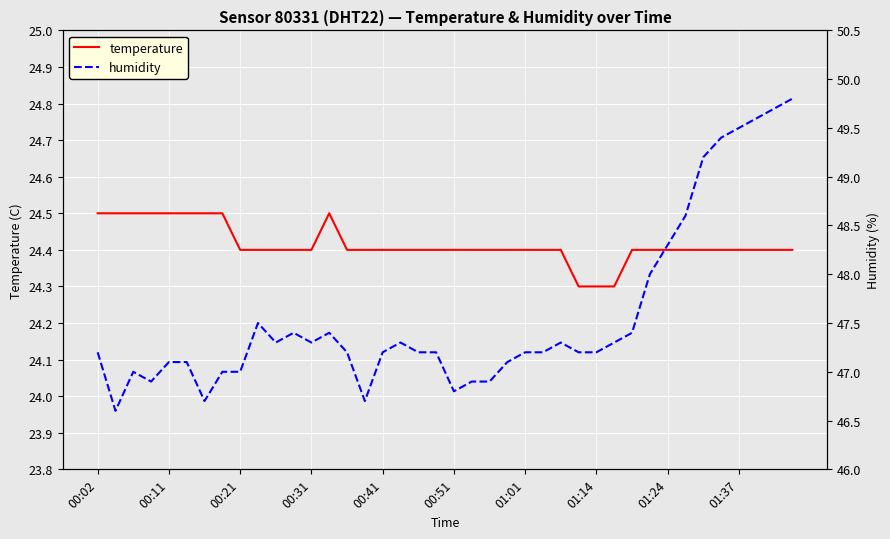

How many lines are shown in the chart?

2